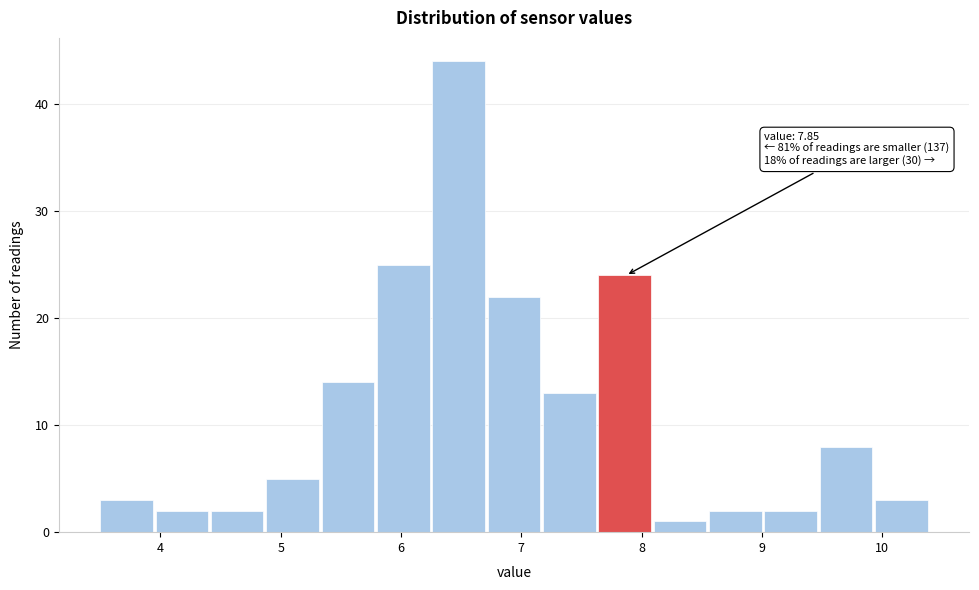

Over which range of the x-axis is the bar tallest?

6.26 to 6.72